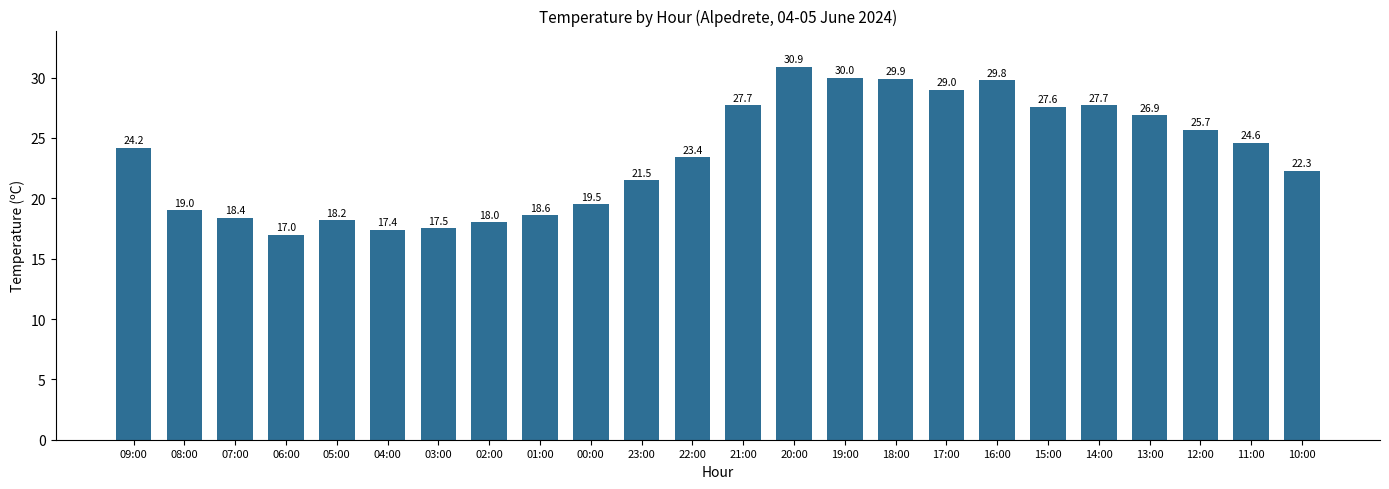

What is the label of the 11th bar from the right?

20:00